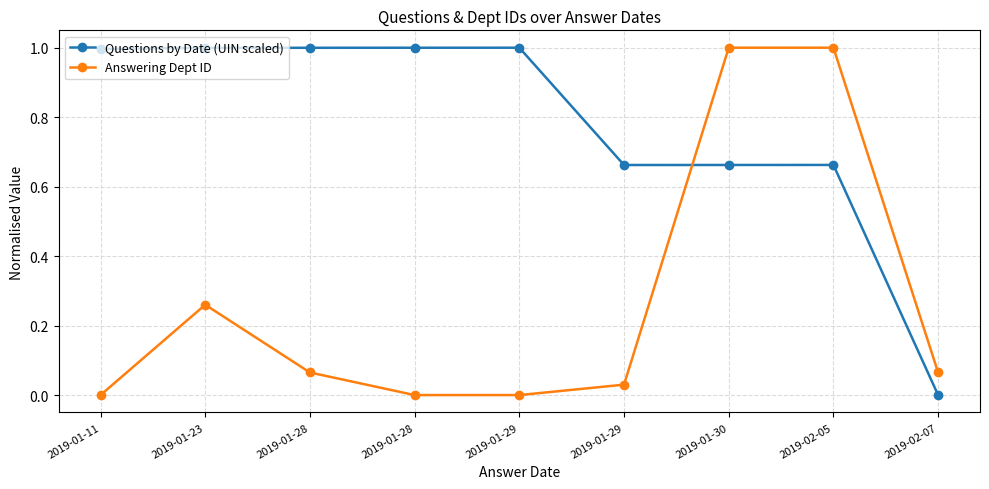

How many series are shown in this chart?

2